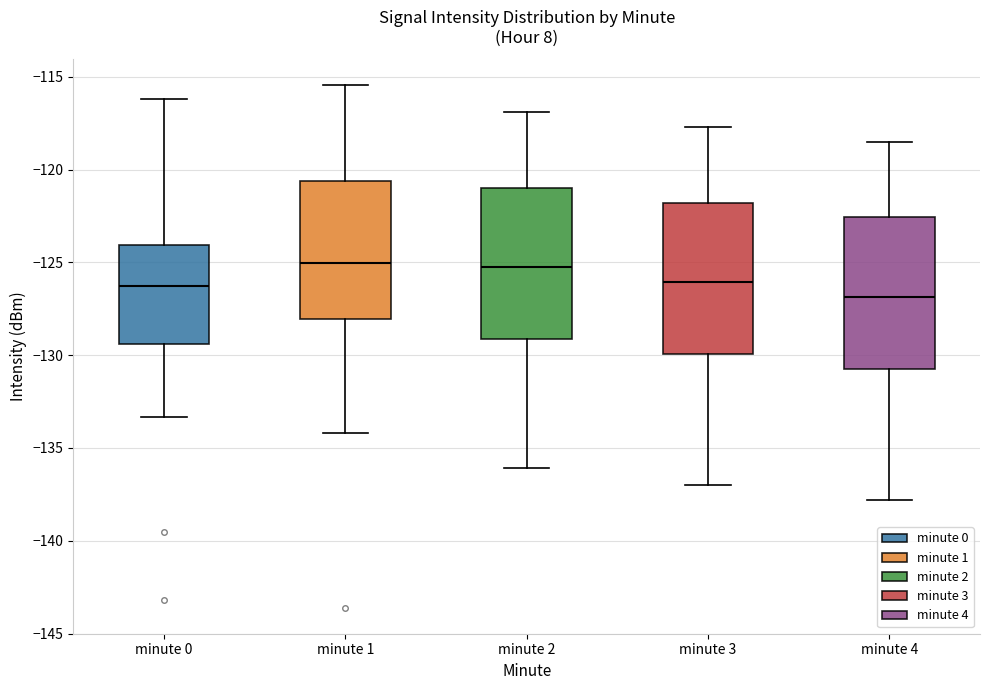

Reading left to right, read every box against the y-axis: the position of its median line, the range the box covers, and the ends of its whiskers. The values are not printed on the chart, so give them approximately, as read against the axis.

minute 0: median -126.5, box -129.5 to -124.0, whiskers -133.5 to -116.0
minute 1: median -125.0, box -128.0 to -120.5, whiskers -134.0 to -115.5
minute 2: median -125.0, box -129.0 to -121.0, whiskers -136.0 to -117.0
minute 3: median -126.0, box -130.0 to -122.0, whiskers -137.0 to -117.5
minute 4: median -127.0, box -130.5 to -122.5, whiskers -138.0 to -118.5